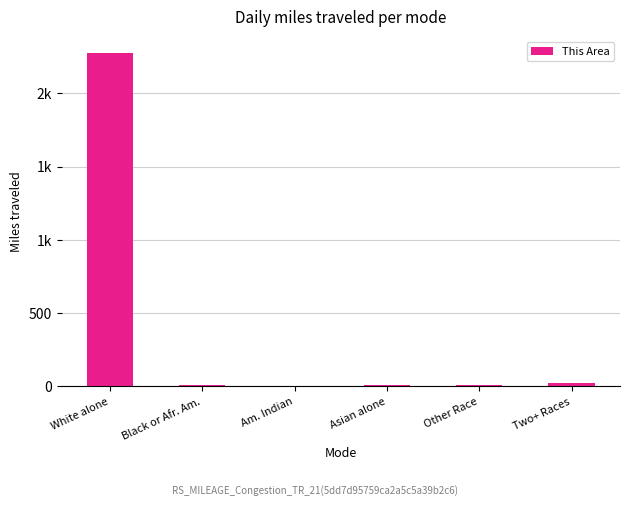

What is the minimum value shown in the chart?

3